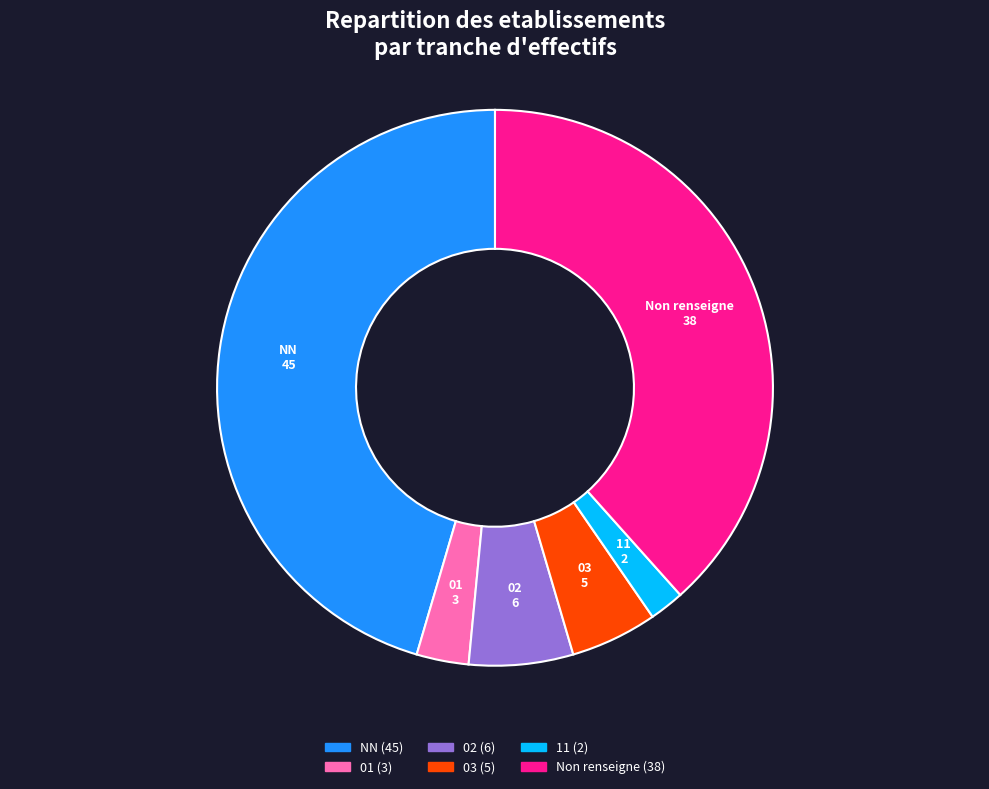

Is there any slice that represents more than half of the pie?

No